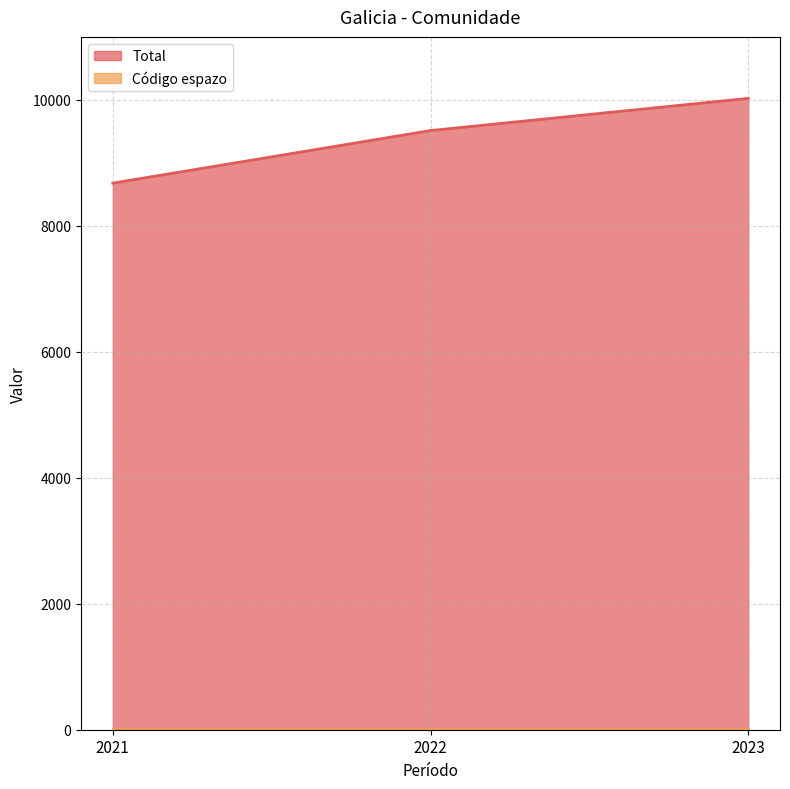

Where does the data first go above 9513?

2023